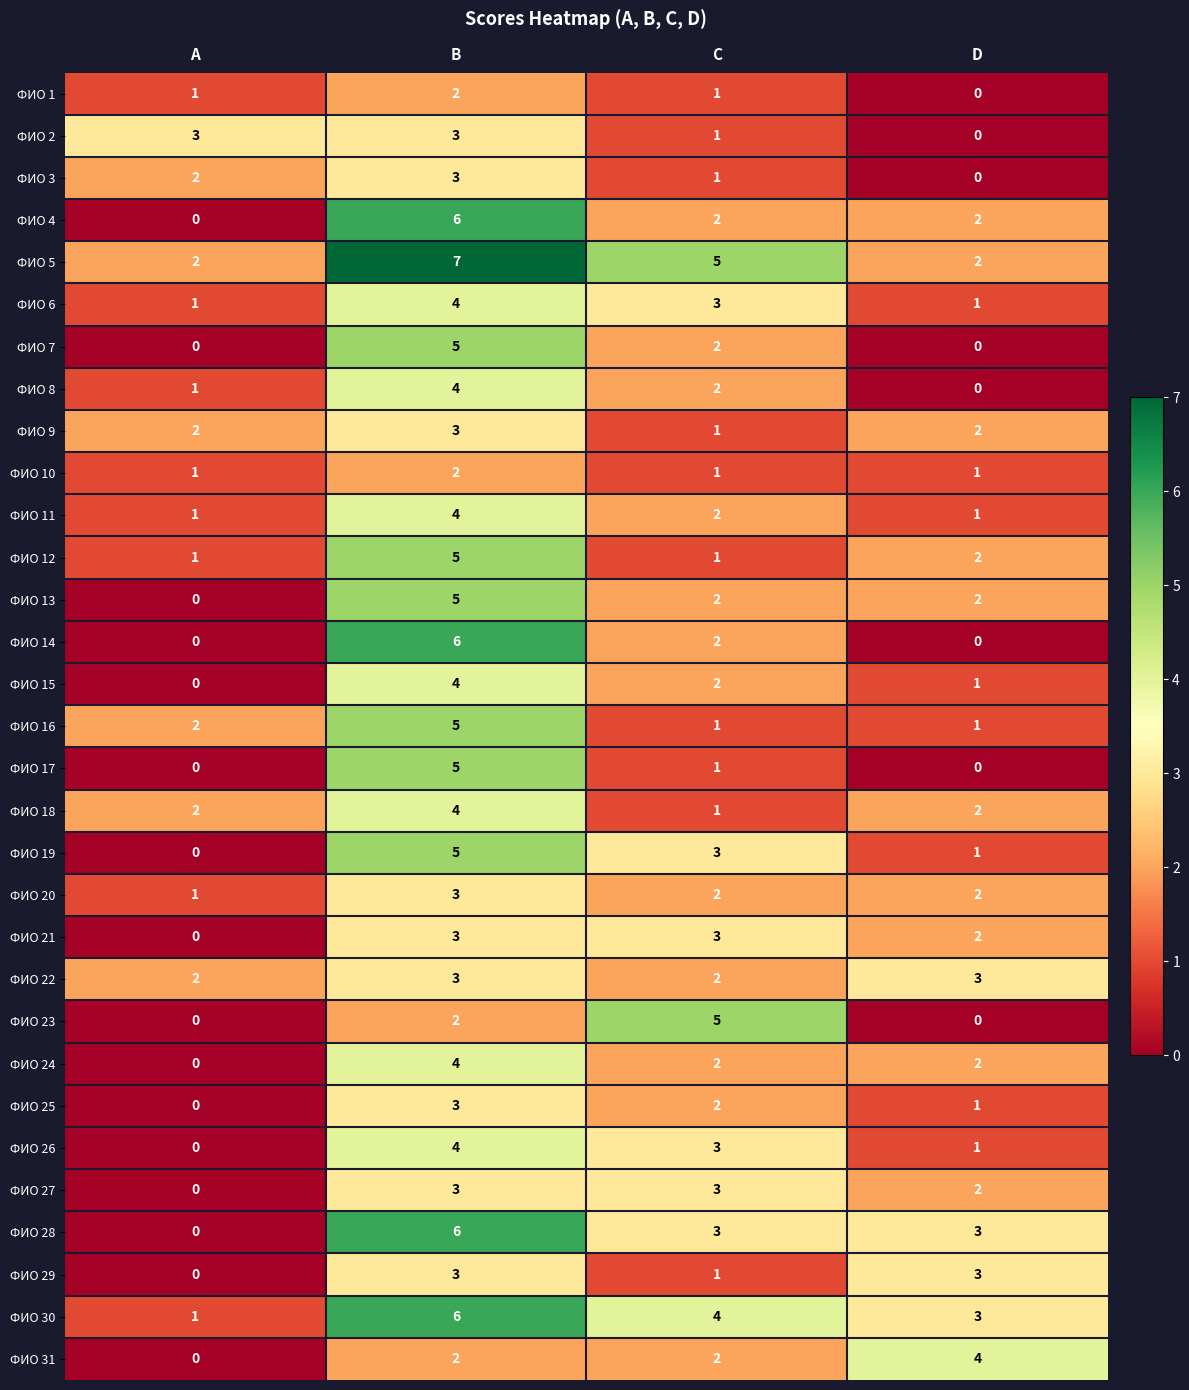

Is it true that ФИО 22 equals 2 at C?

True